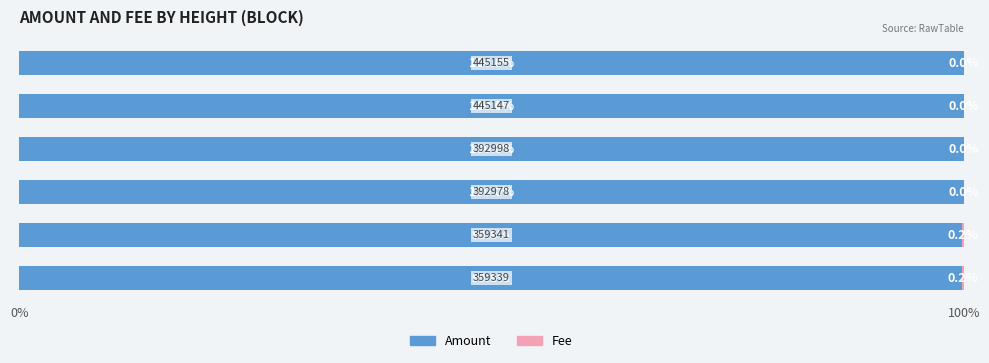

What is the sum of all Amount values?

599.6